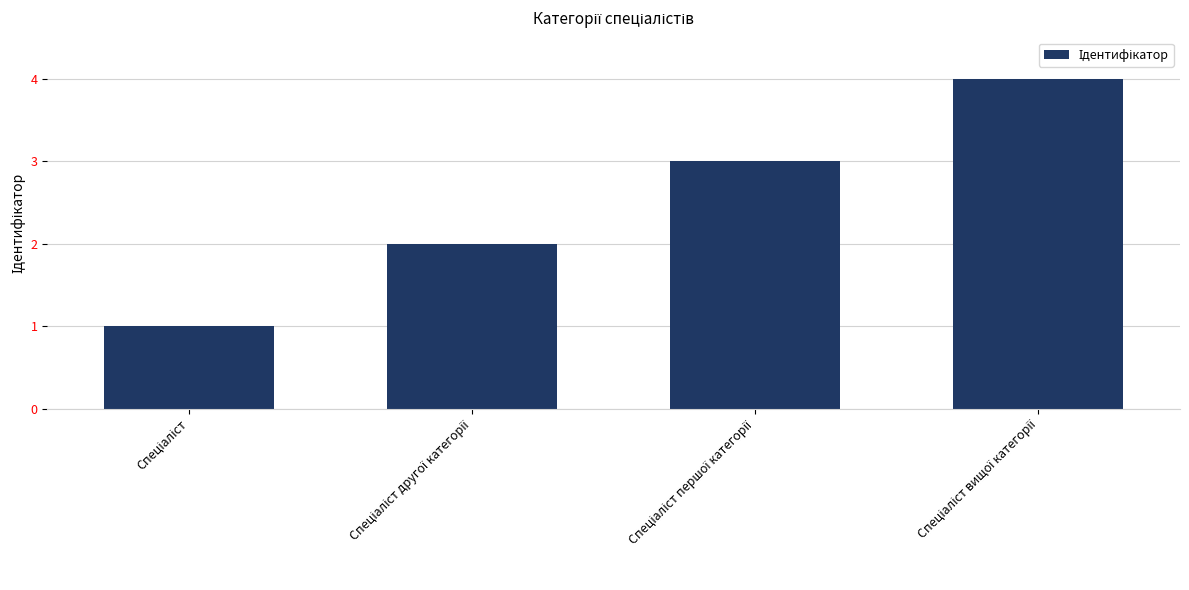

What is the maximum value shown in the chart?

4